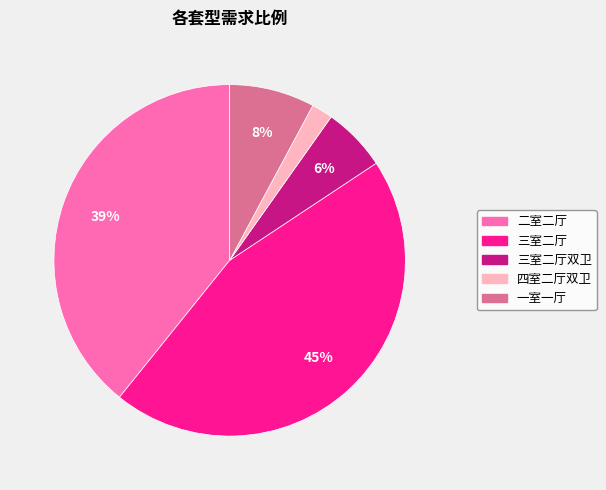

To the nearest percent, what is the average slice percentage?

20%